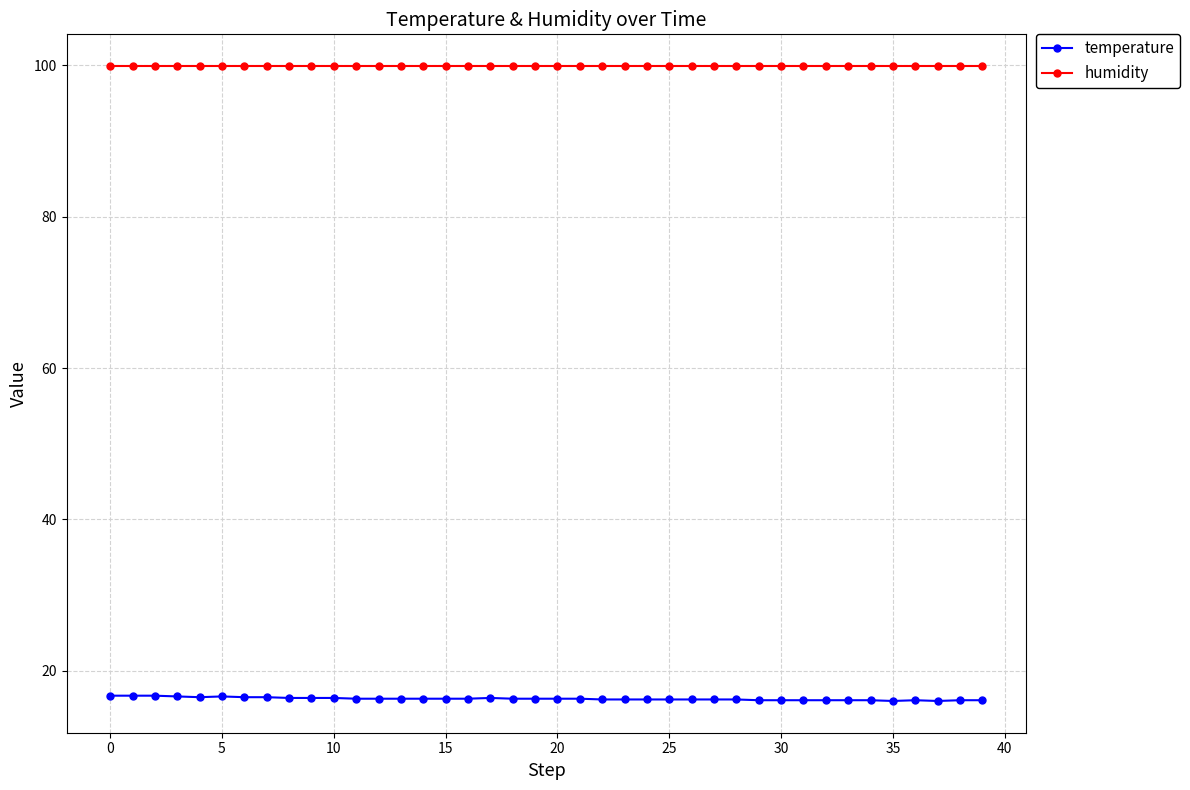

Which series has the largest total across all categories?

humidity